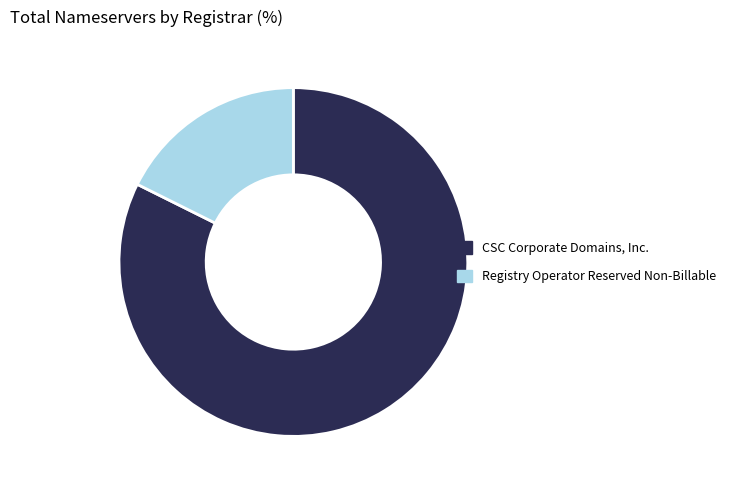

Count the number of slices in the pie.

2